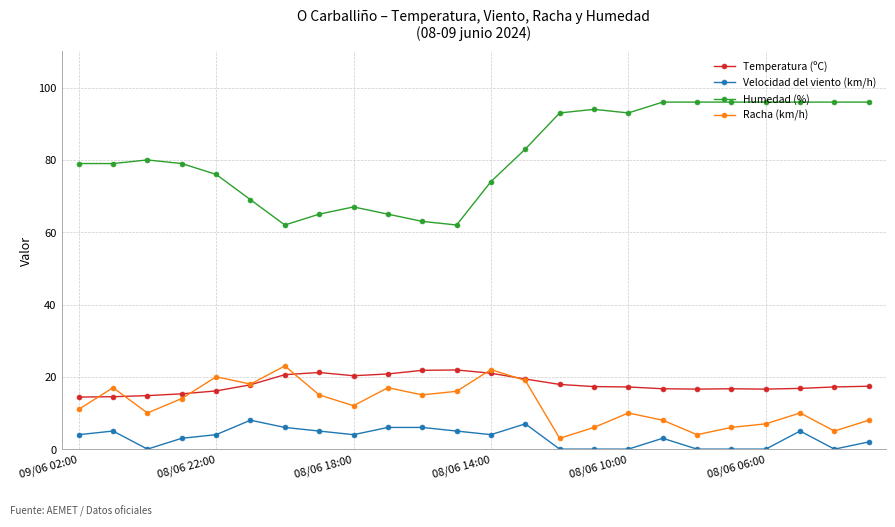

Which series has the largest range (max minus min)?

Humedad (%)